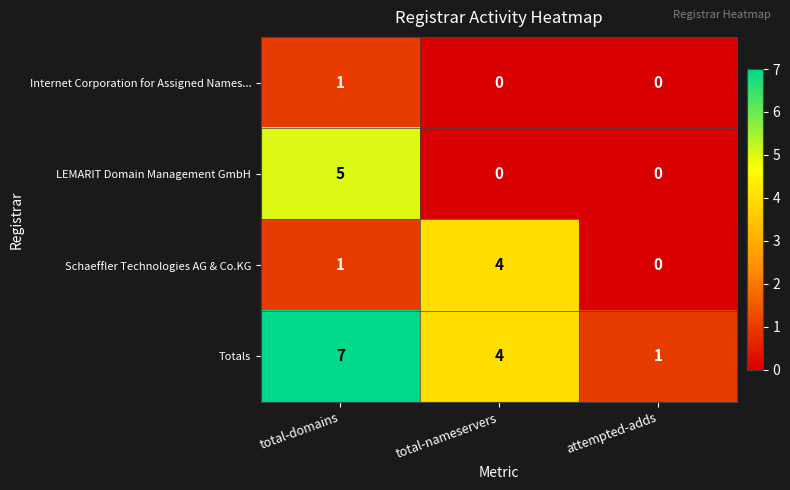

Which series changed the most between total-domains and attempted-adds?

Totals